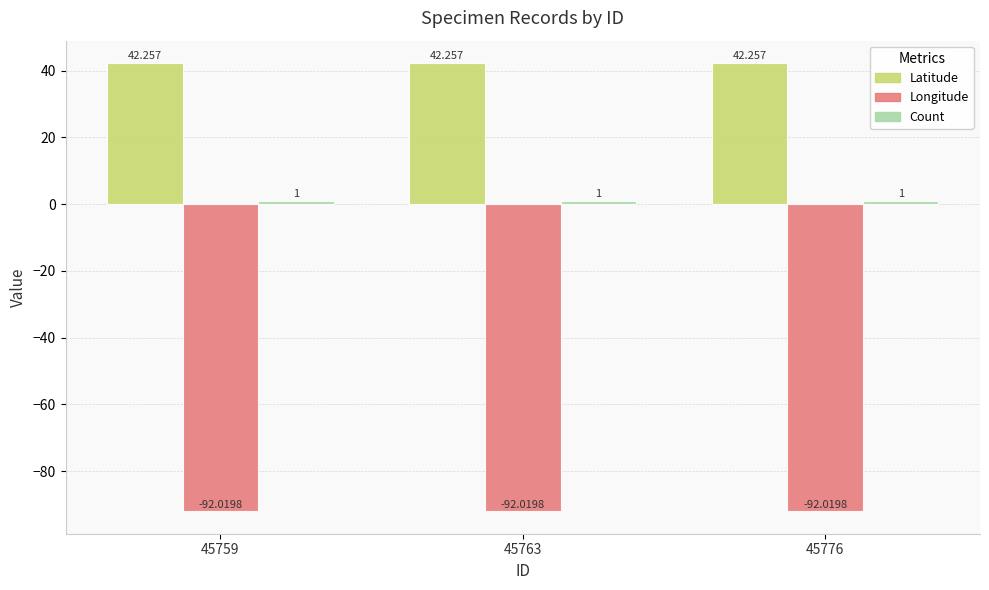

True or false: Latitude has a value of 15.0 at 45776.

False